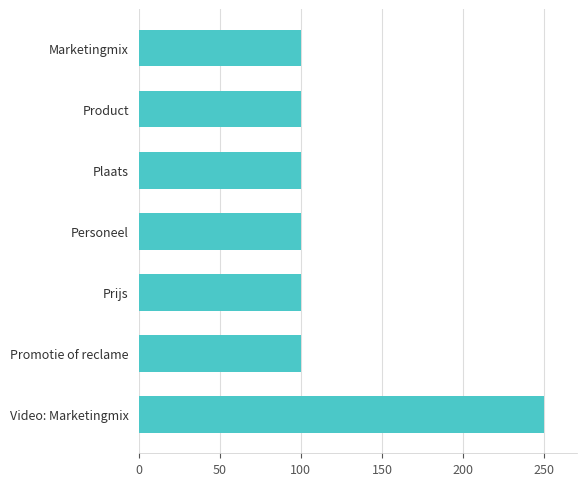

What is the value of the 2nd bar from the top?

100.0